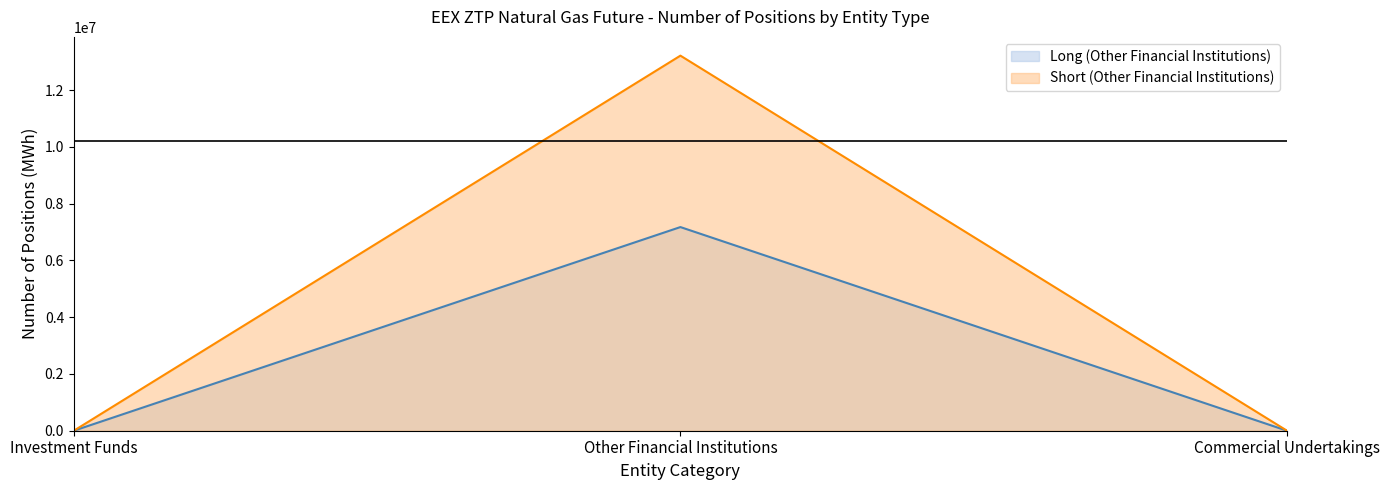

Does the chart have visible grid lines?

No